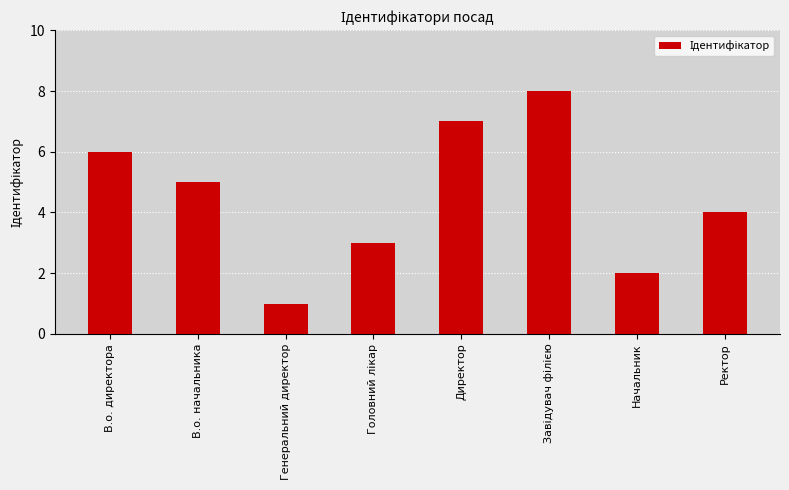

Does the chart contain any negative values?

No